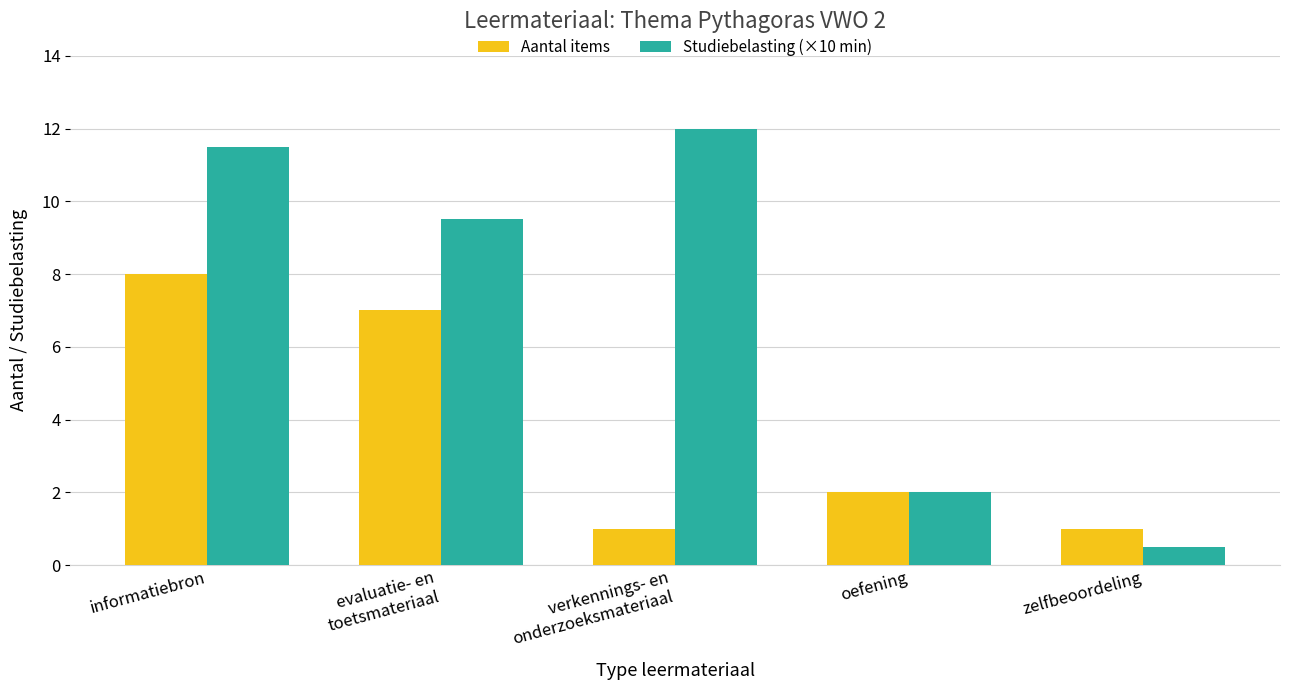

Which series has the largest total across all categories?

Studiebelasting (×10 min)